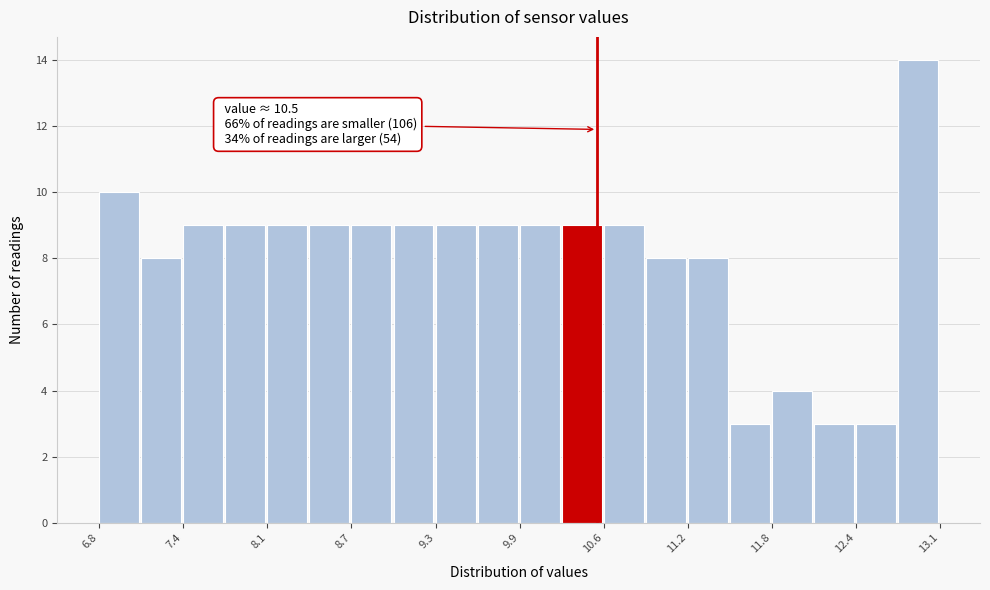

Read against the x-axis, roughly where is the centre of the tallest bar?

12.9